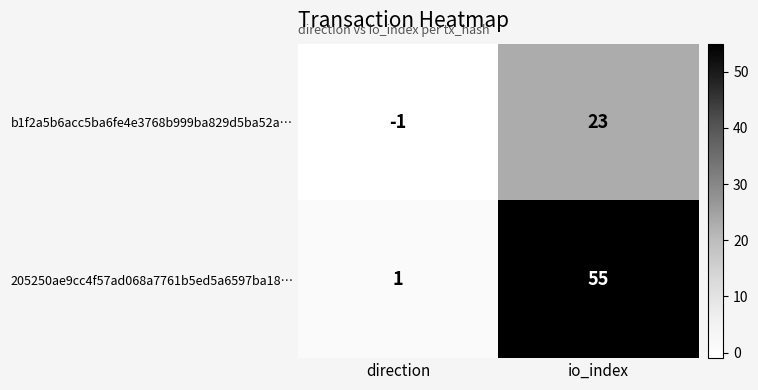

What is the total value across all series at io_index?

78